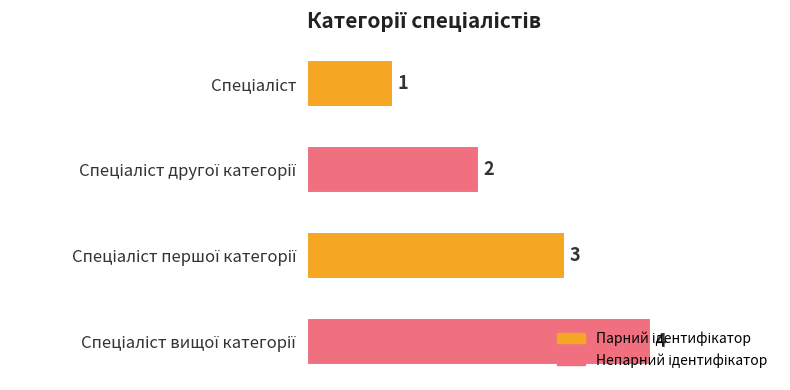

What is the difference between the maximum and minimum values?

3